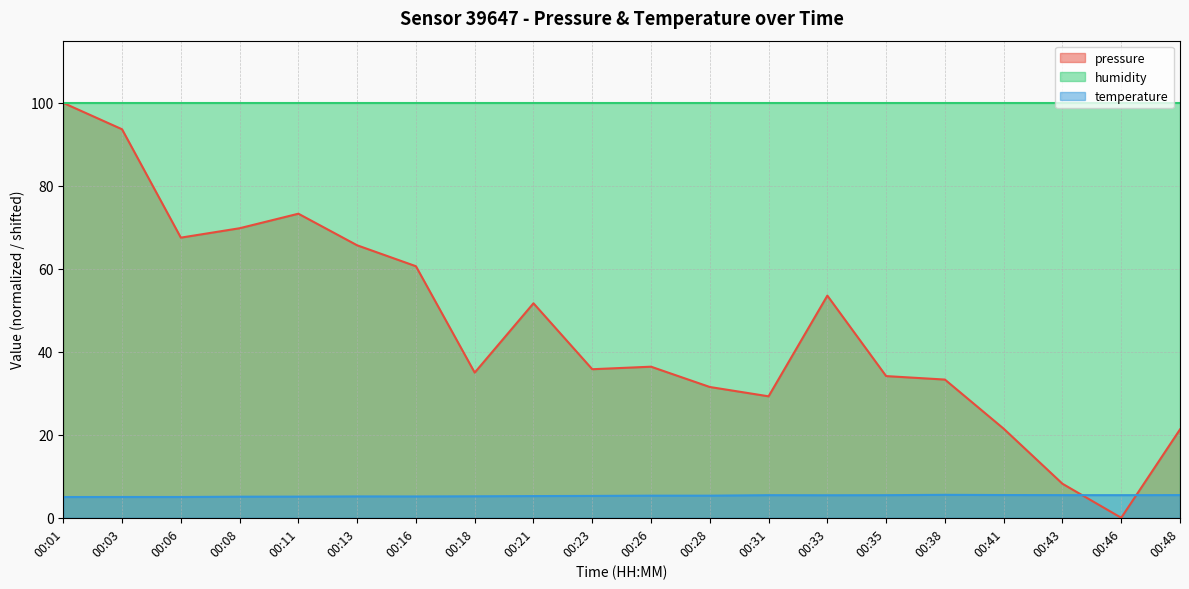

True or false: pressure has more than 0 points higher than both neighbors.

True